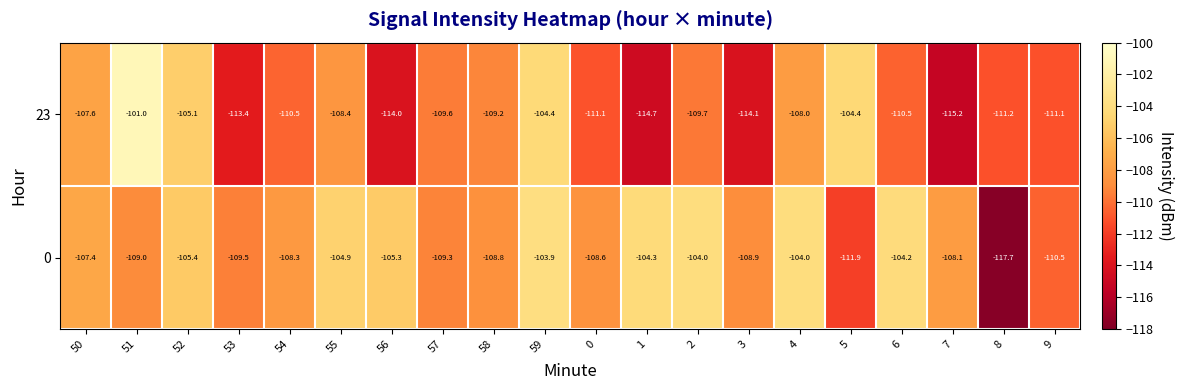

Where does the 0 series first go above -108?

50